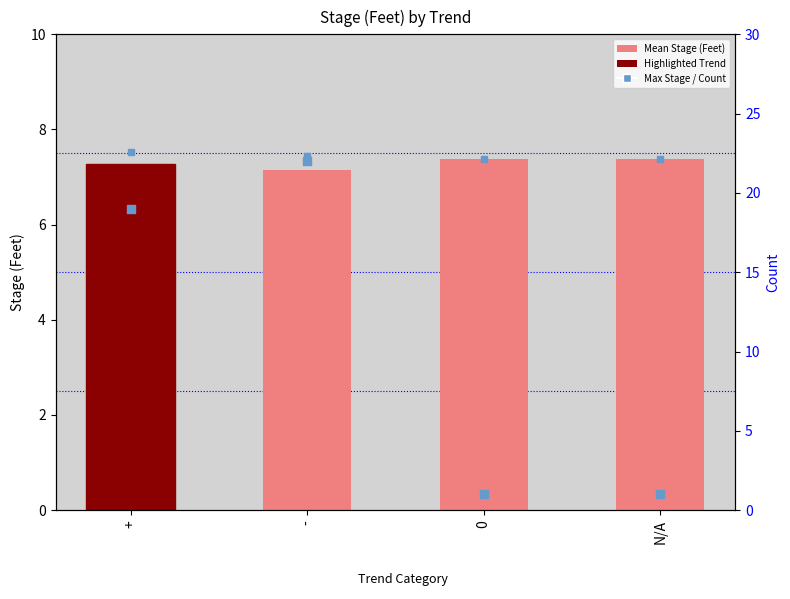

What is the total value across all series at -?

36.6